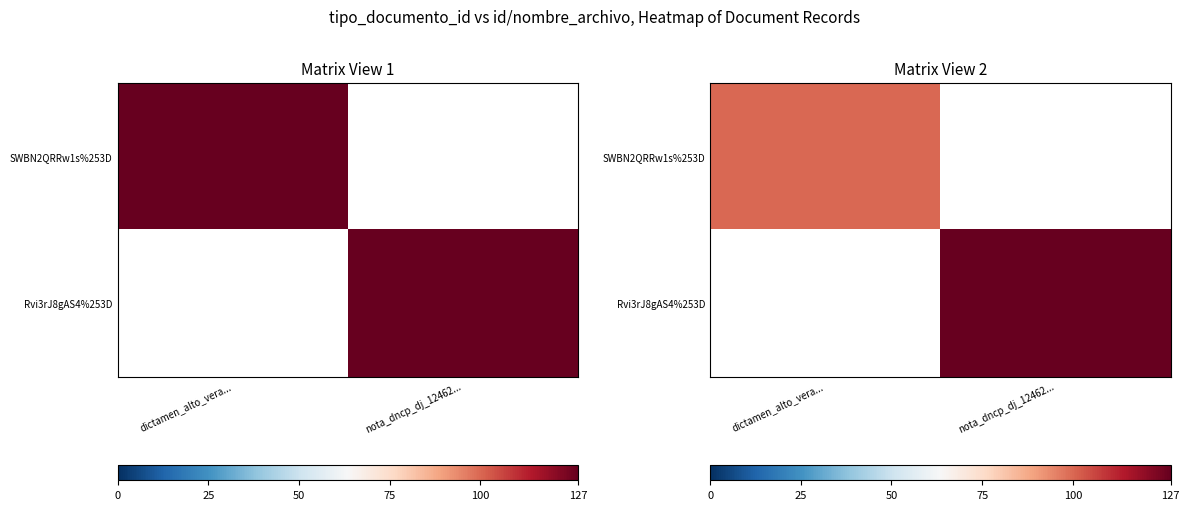

True or false: Rvi3rJ8gAS4%253D has a value of 127 at nota_dncp_dj_12462....

True